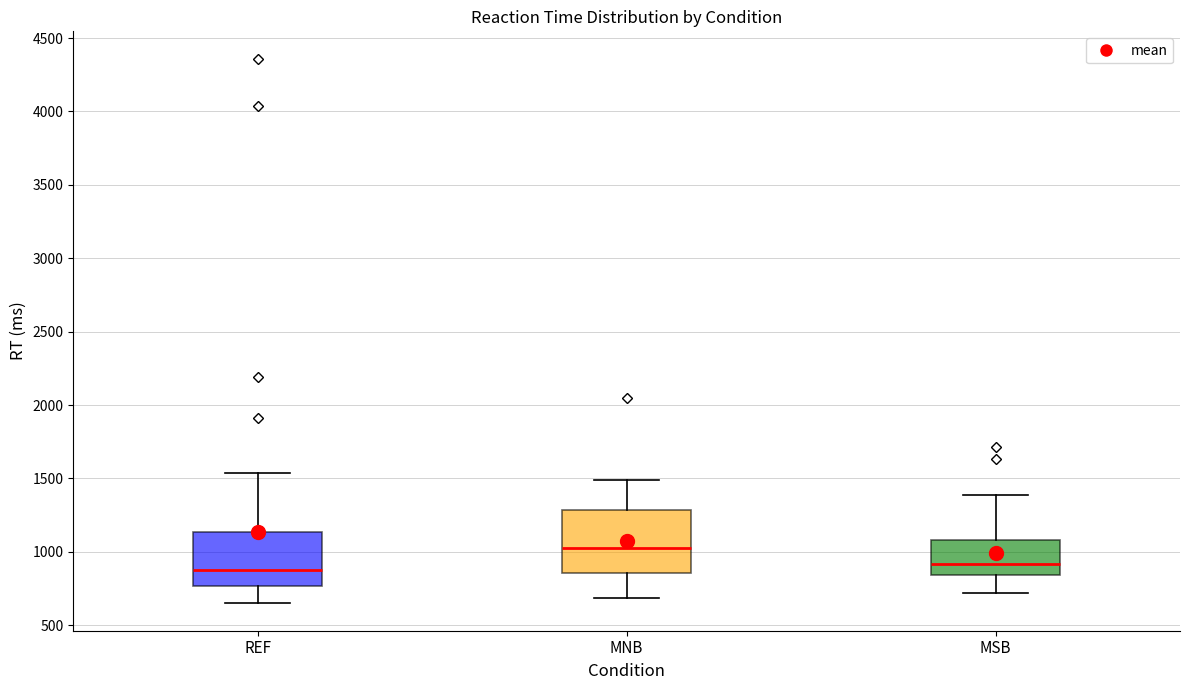

Reading left to right, transcribe this box plot: for each box, give where its median line is, the range the box spans, and where its two whiskers end, as read against the y-axis. The values are not printed on the chart, so give them approximately, as read against the axis.

REF: median 900, box 750 to 1150, whiskers 650 to 1550
MNB: median 1050, box 850 to 1300, whiskers 700 to 1500
MSB: median 900, box 850 to 1100, whiskers 700 to 1400